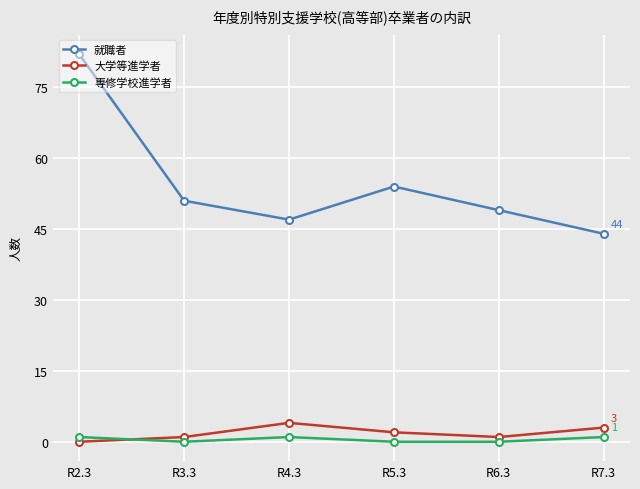

What is the total value across all series at R5.3?

56